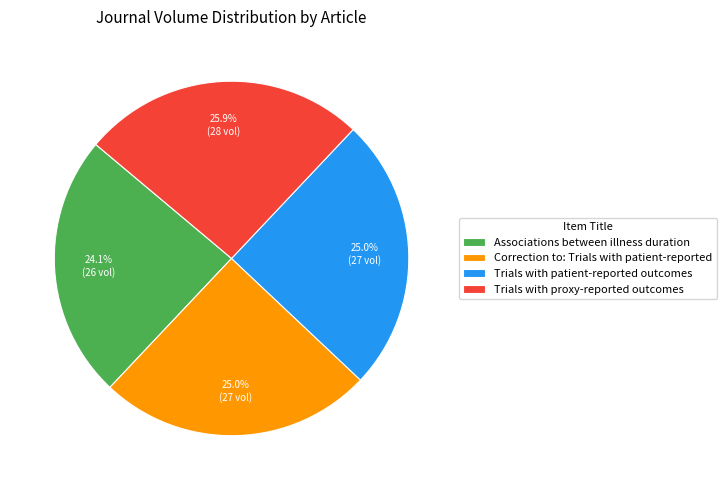

What is the ratio of the value at Trials with patient-reported outcomes to the value at Correction to: Trials with patient-reported?

1.0